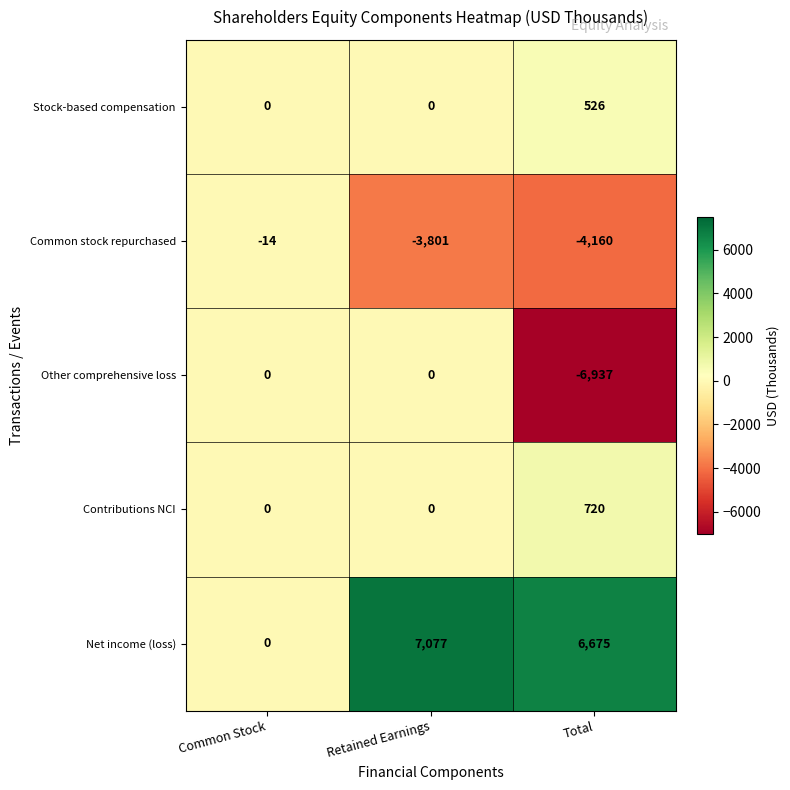

What is the total value across all series at Retained Earnings?

3276